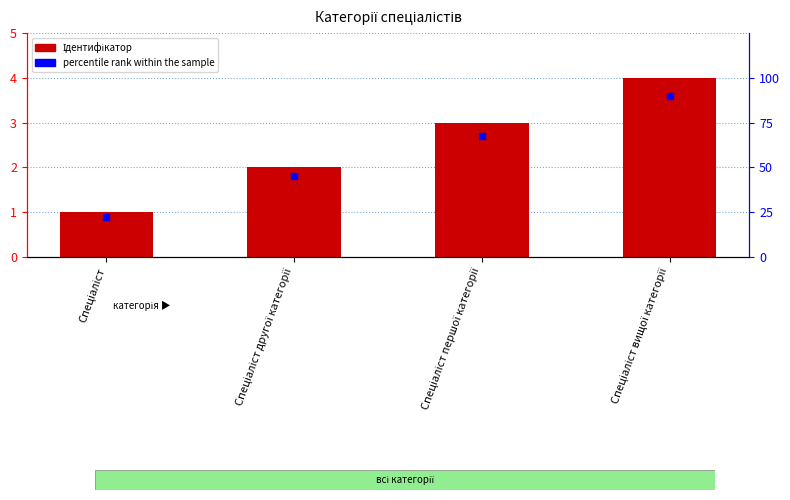

Which series contains the lowest Y value?

percentile rank within the sample